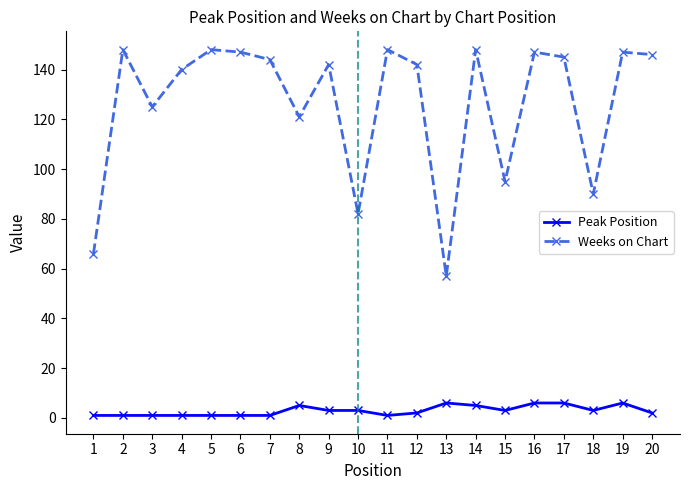

How many series are shown in this chart?

2